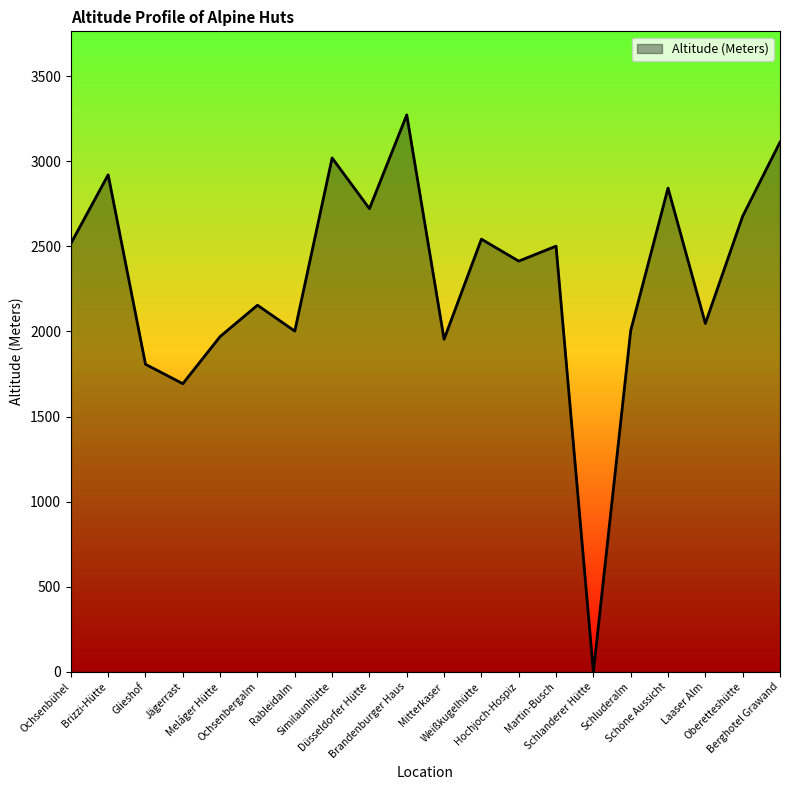

What is the greatest value displayed?

3272